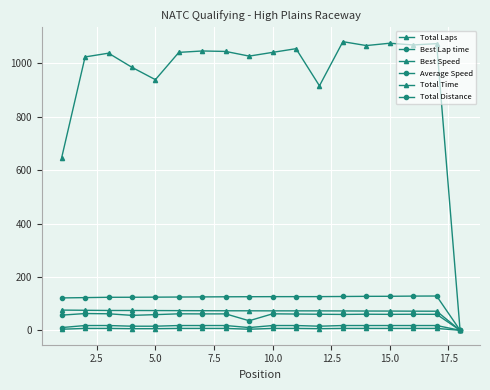

Does the chart have visible grid lines?

Yes